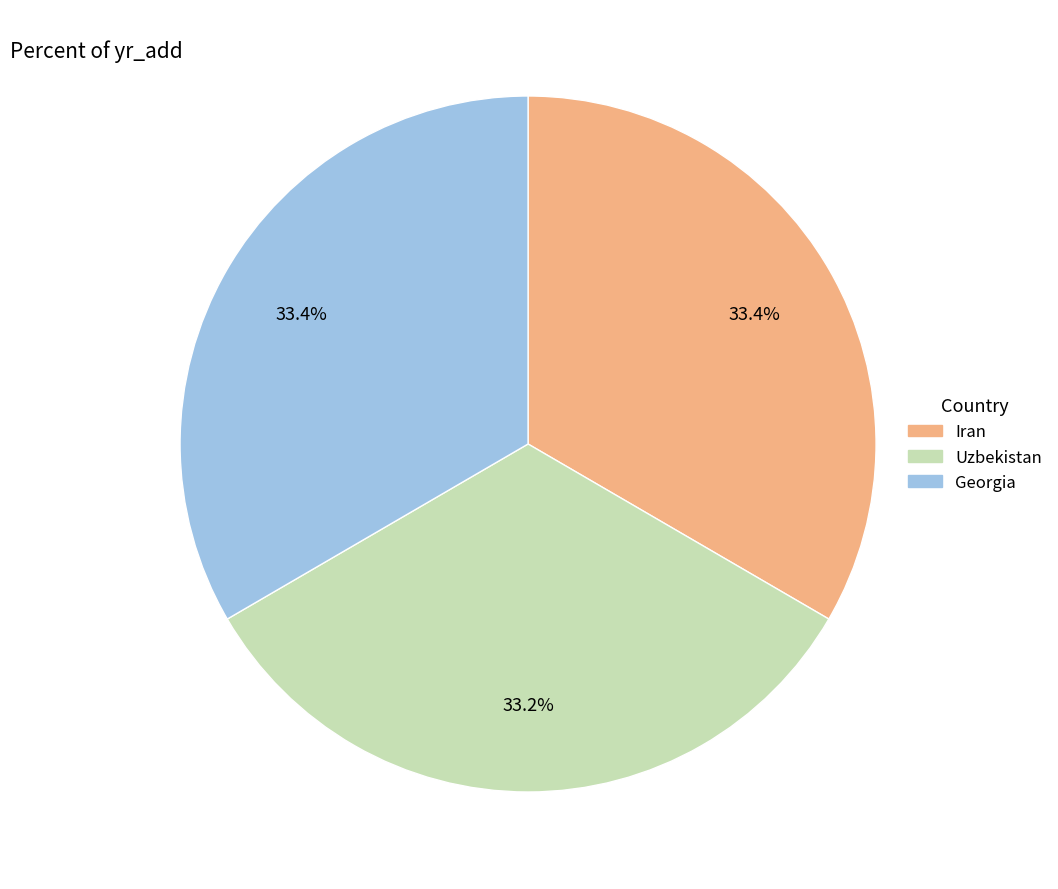

How many segments does this pie chart have?

3